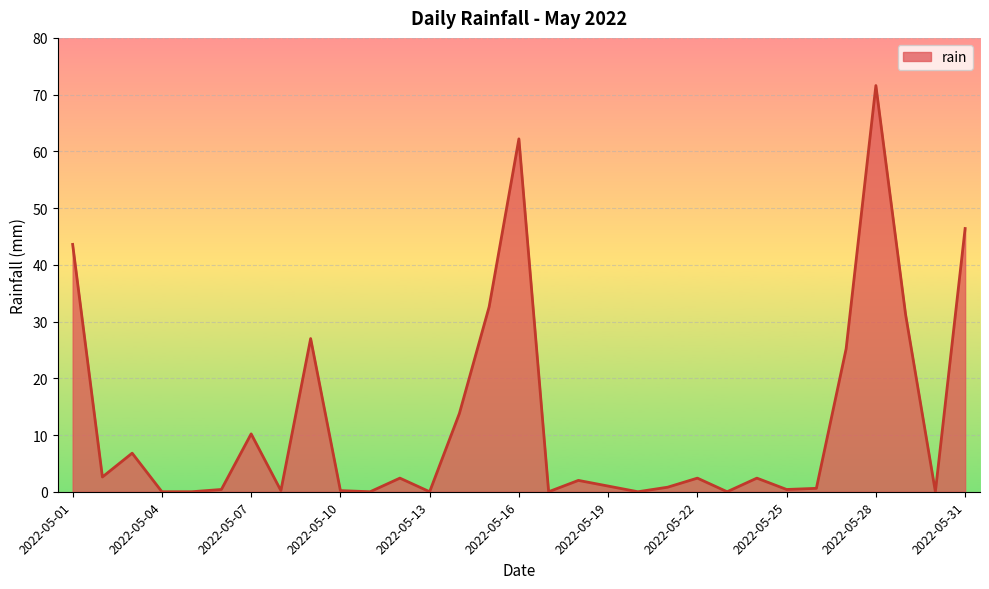

What is the greatest value displayed?

71.6